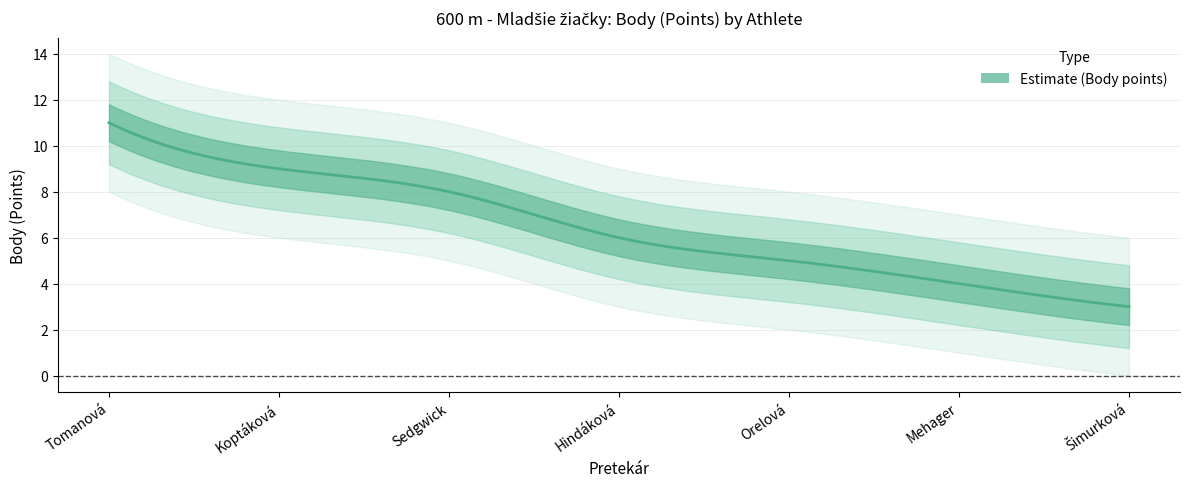

What is the change in value from Sedgwick to Šimurková?

-5